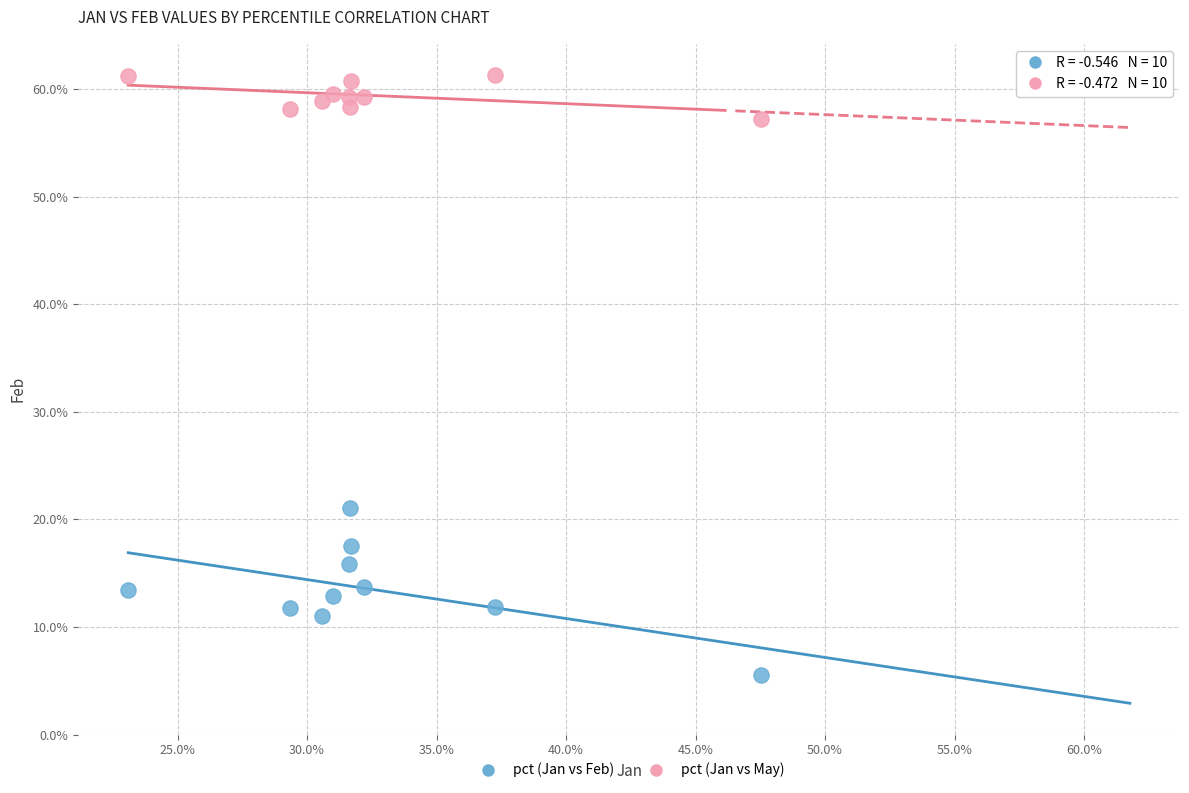

Which series has the widest spread of Y values?

pct (Jan vs Feb)